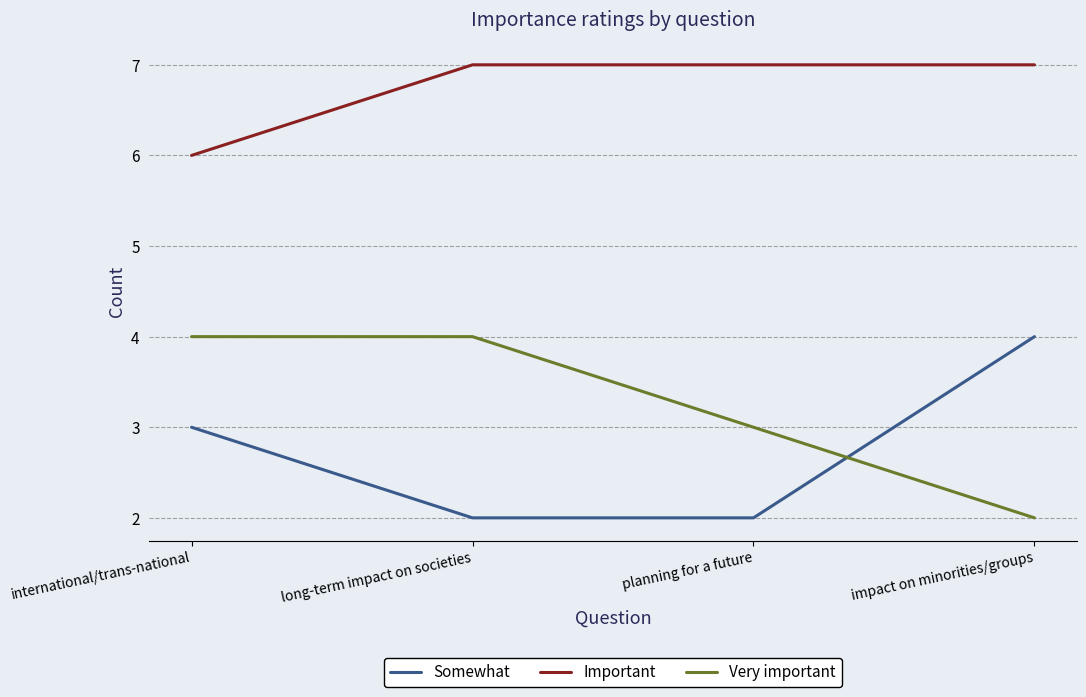

What is the difference between the Very important values at planning for a future and long-term impact on societies?

1